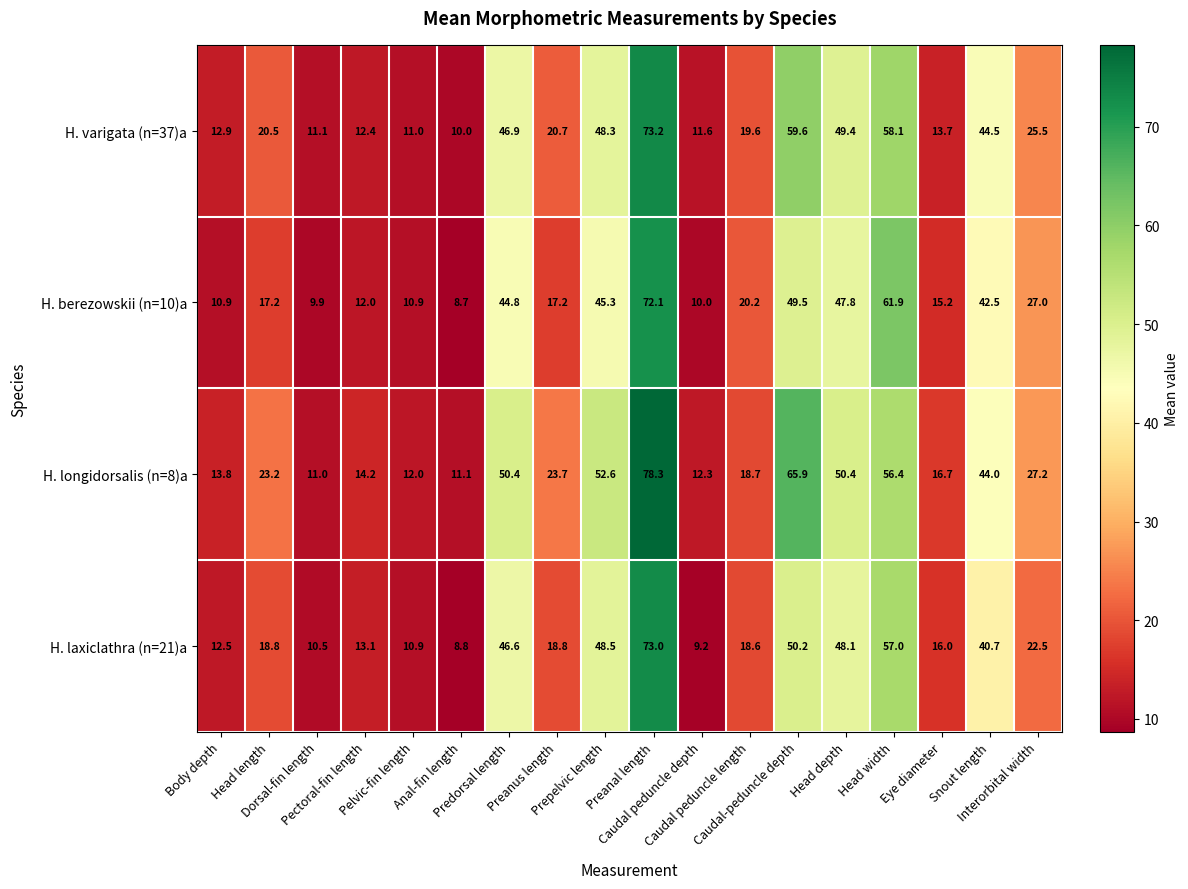

Rank the series at Dorsal-fin length from lowest to highest value.

H. berezowskii (n=10)a, H. laxiclathra (n=21)a, H. longidorsalis (n=8)a, H. varigata (n=37)a